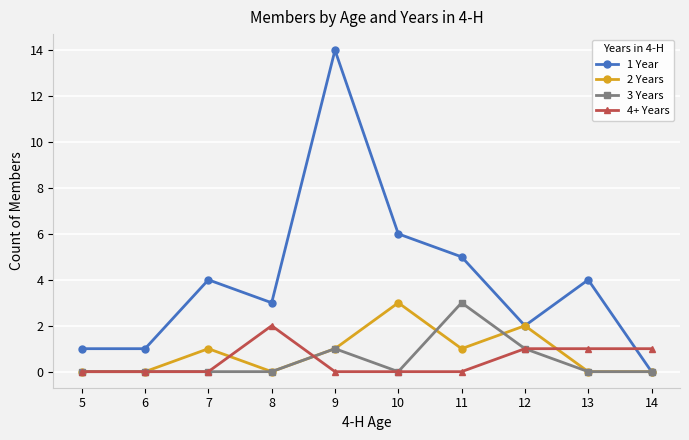

True or false: 4+ Years and 1 Year intersect in this chart.

True